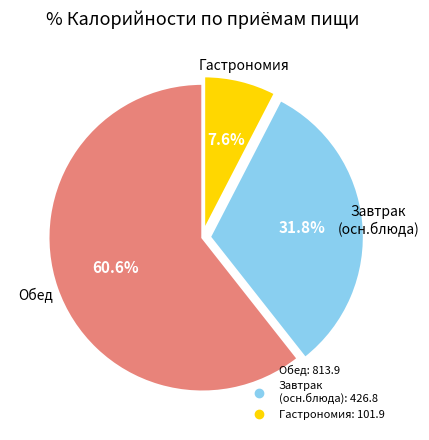

Does any single category account for the majority?

Yes